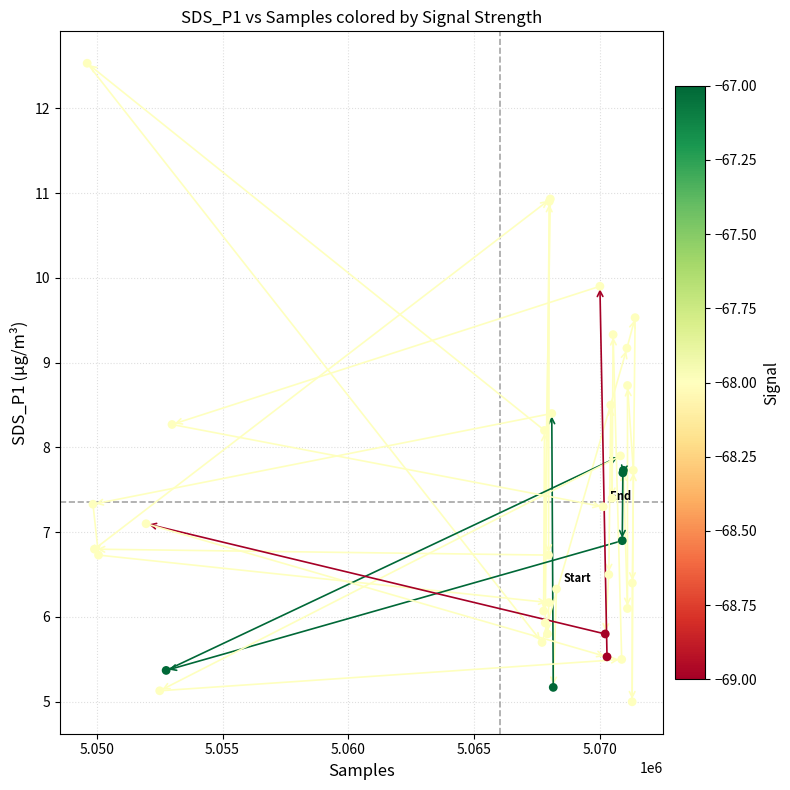

What Y value in the scatter plot is closest to 8?

7.9